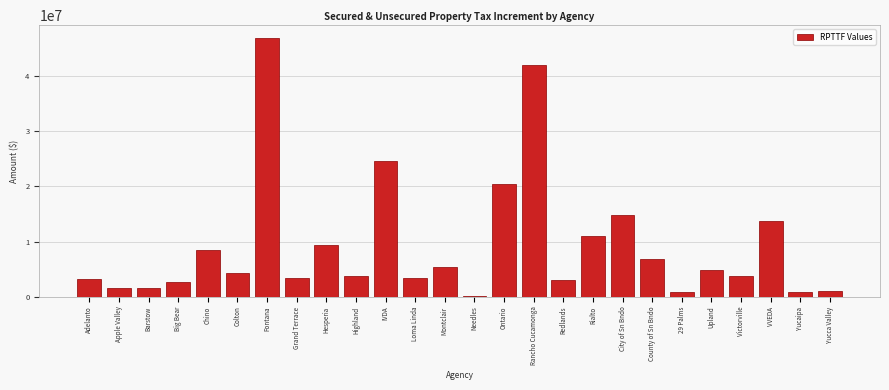

Where is the data nearest to the value 23509713?

IVDA